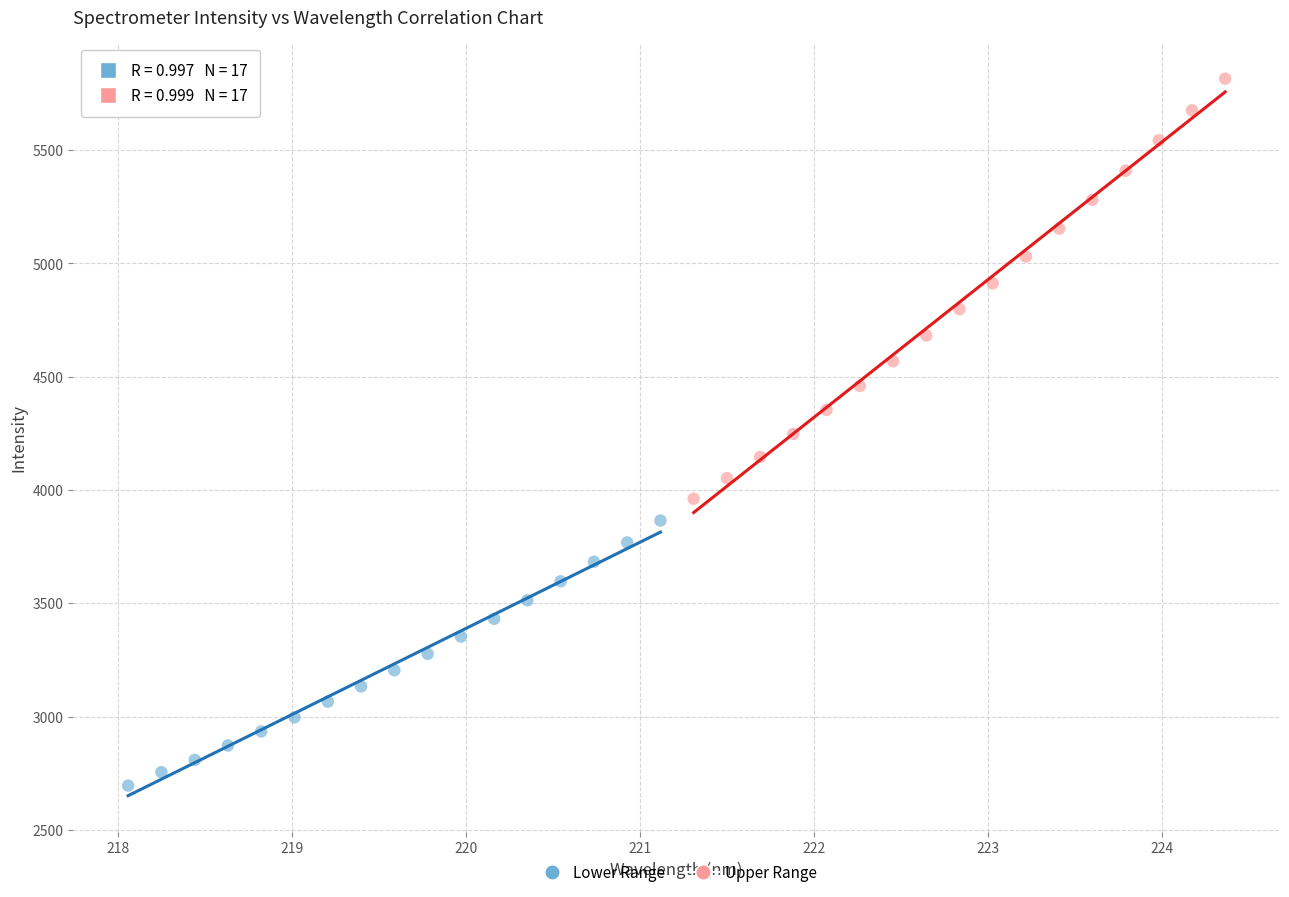

Which series reaches the maximum Y coordinate?

Upper Range